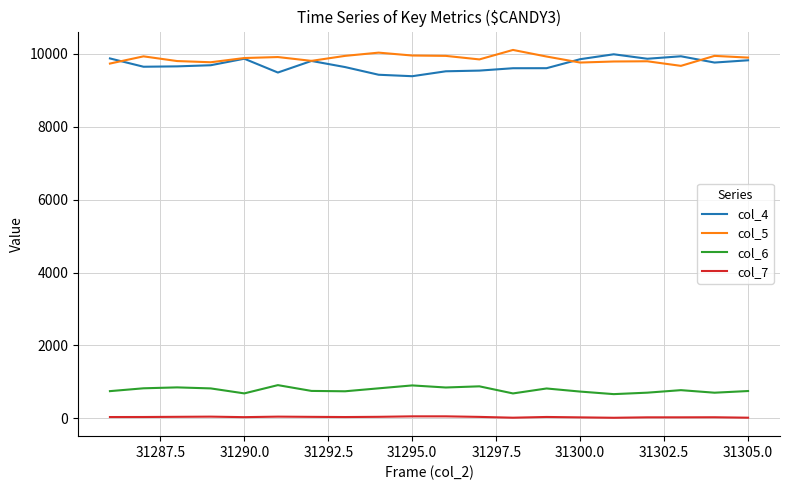

True or false: col_7 and col_4 intersect in this chart.

False